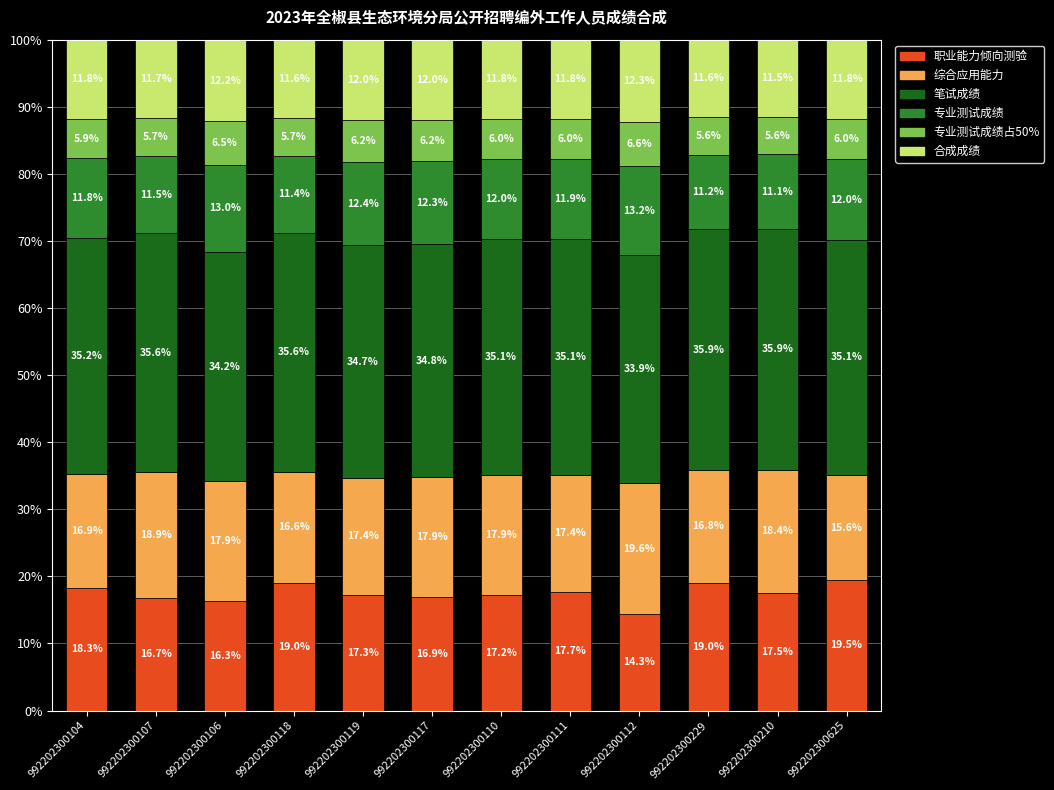

What is the highest value of the 职业能力倾向测验 series?

19.5